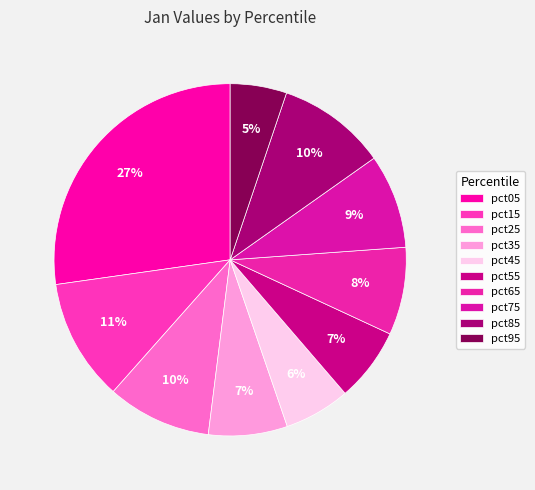

Count the number of slices in the pie.

10